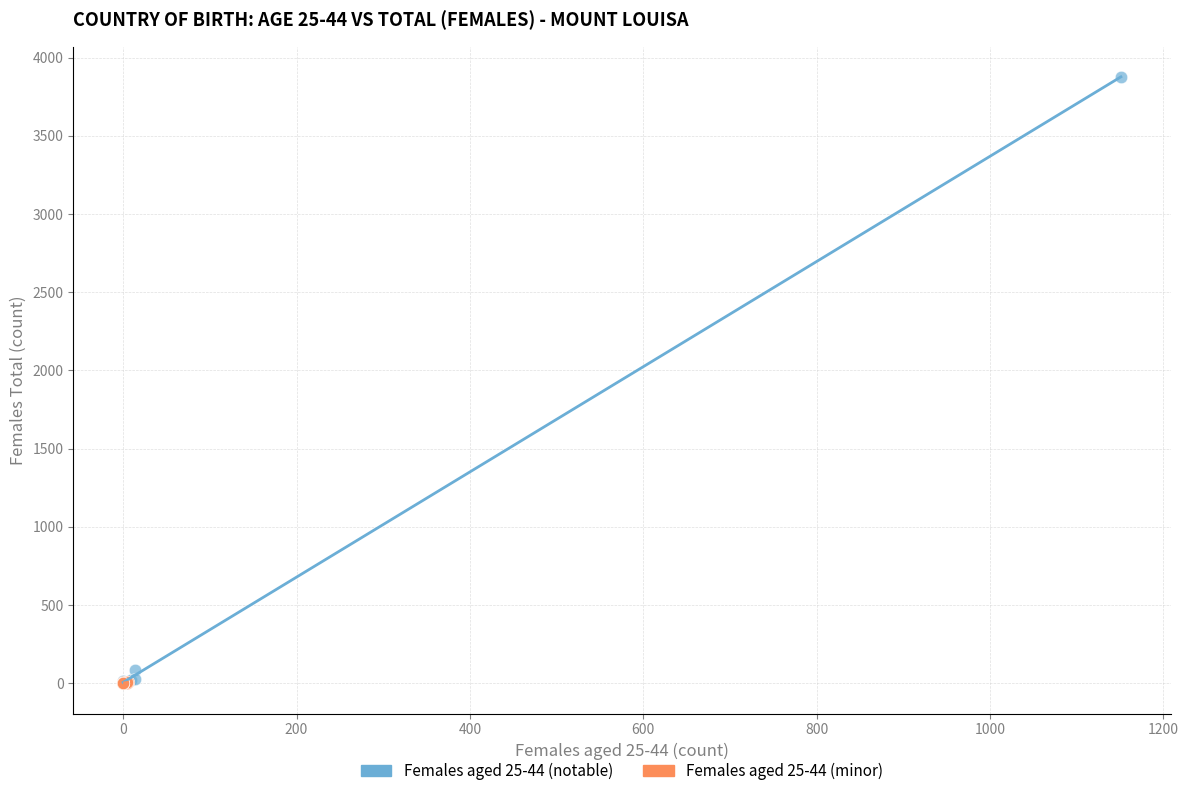

Which series has the largest Y range (max minus min)?

Females aged 25-44 (notable)